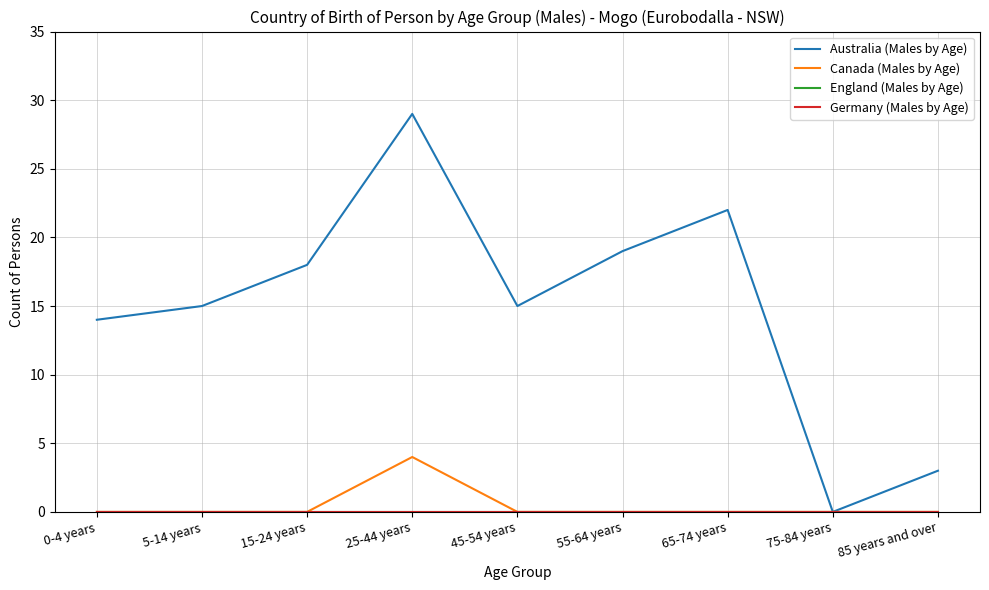

What is the difference between the highest and lowest values at 5-14 years?

15